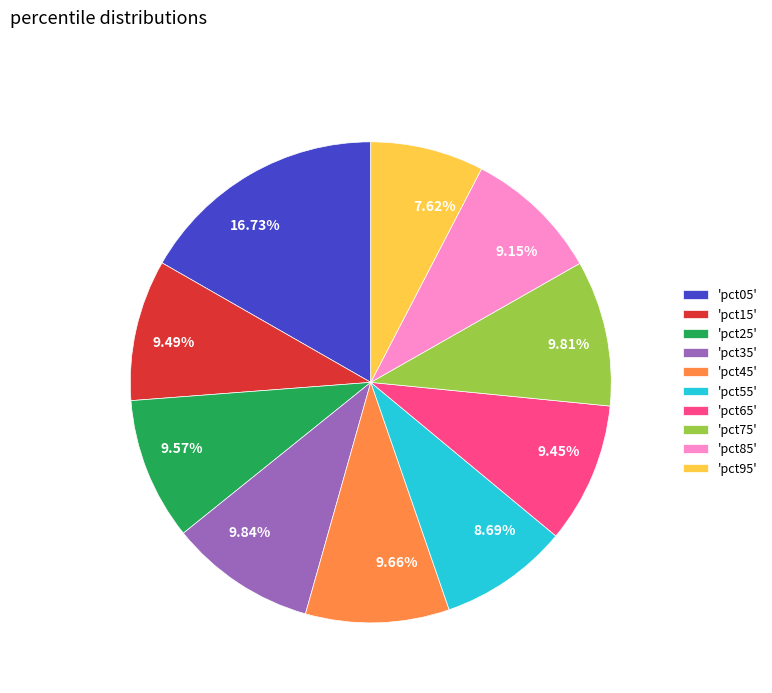

How many segments does this pie chart have?

10